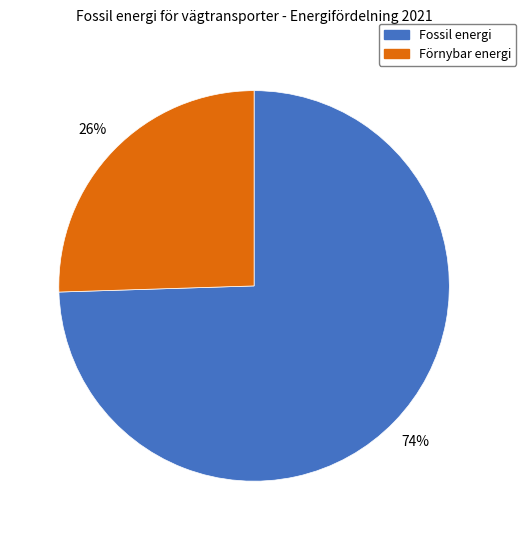

Is it true that Förnybar energi is 26% of the pie?

True